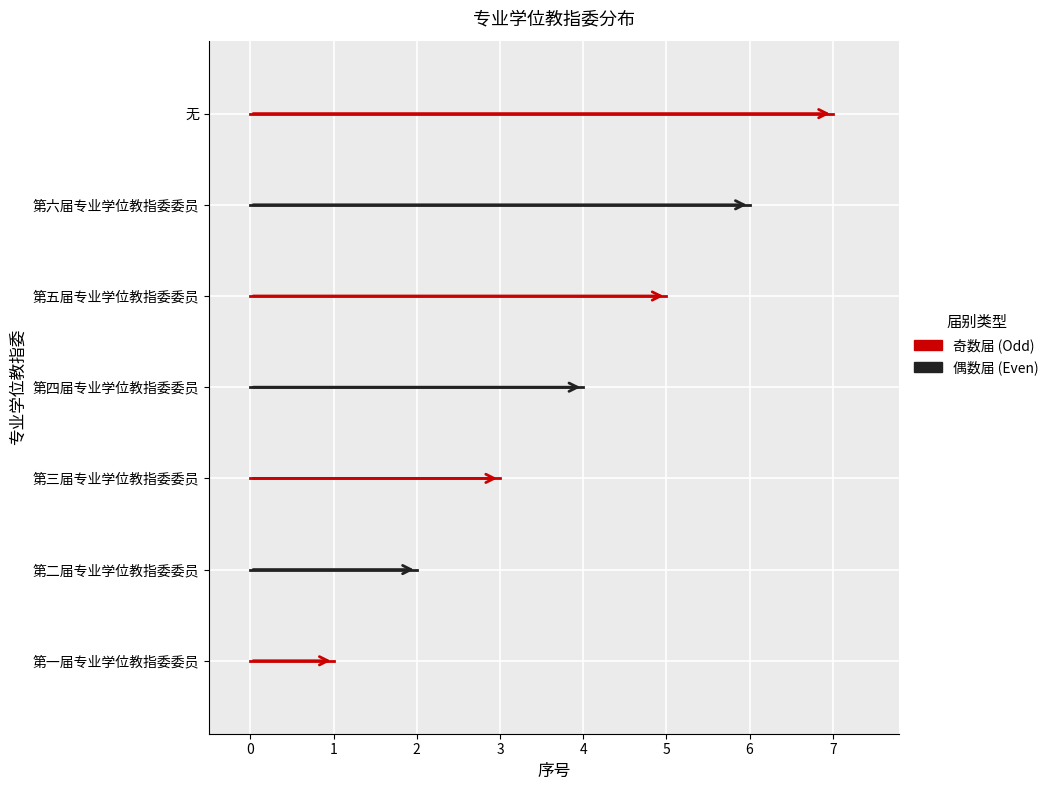

Rank the categories by value from highest to lowest.

无, 第六届专业学位教指委委员, 第五届专业学位教指委委员, 第四届专业学位教指委委员, 第三届专业学位教指委委员, 第二届专业学位教指委委员, 第一届专业学位教指委委员